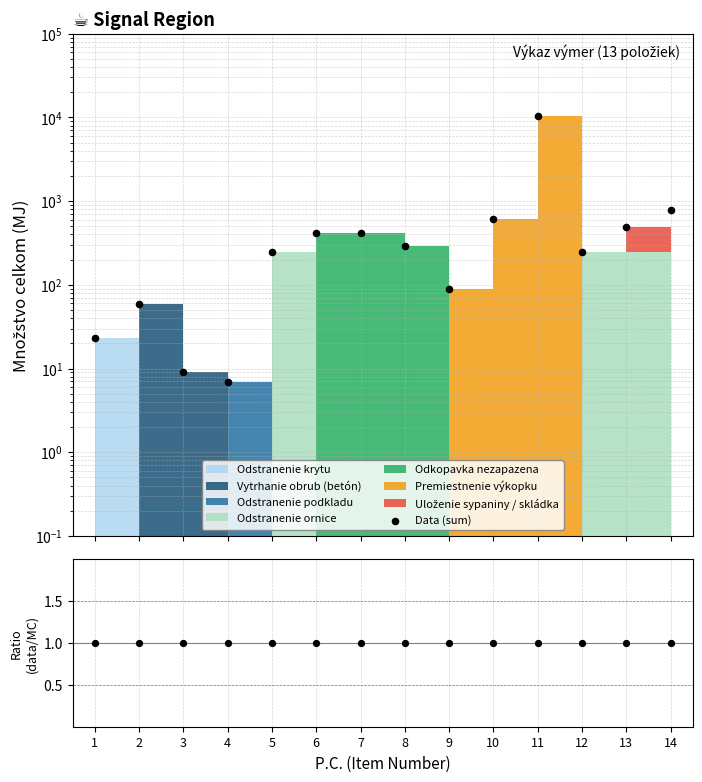

Between 12 and 11, which is larger?

11